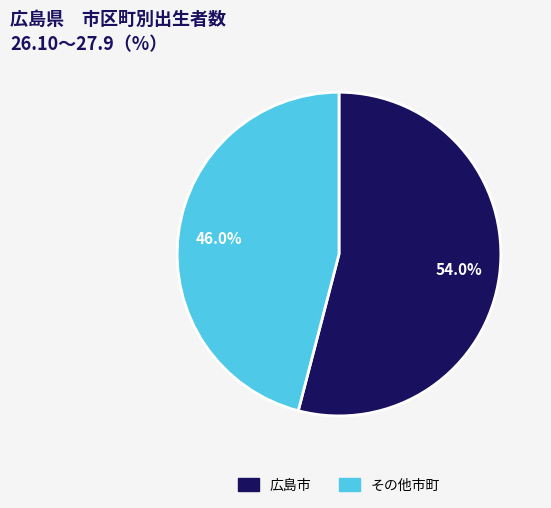

Is there any slice that represents more than half of the pie?

Yes